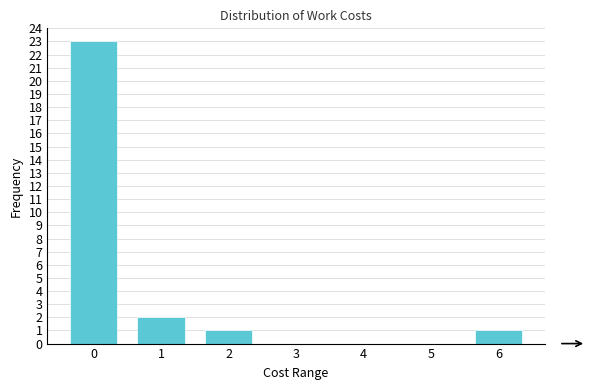

Reading right to left, what are all the values shown in this chart?

6=1	5=0	4=0	3=0	2=1	1=2	0=23